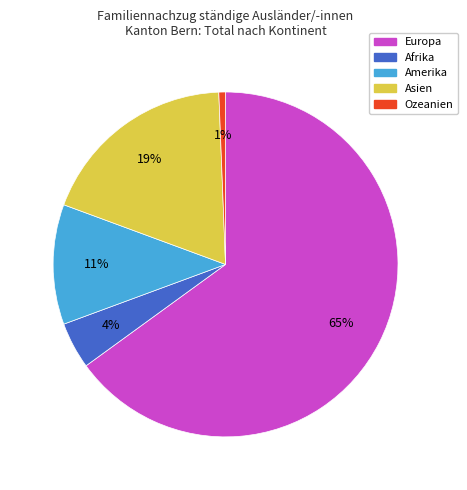

Rank the categories by value from lowest to highest.

Ozeanien, Afrika, Amerika, Asien, Europa